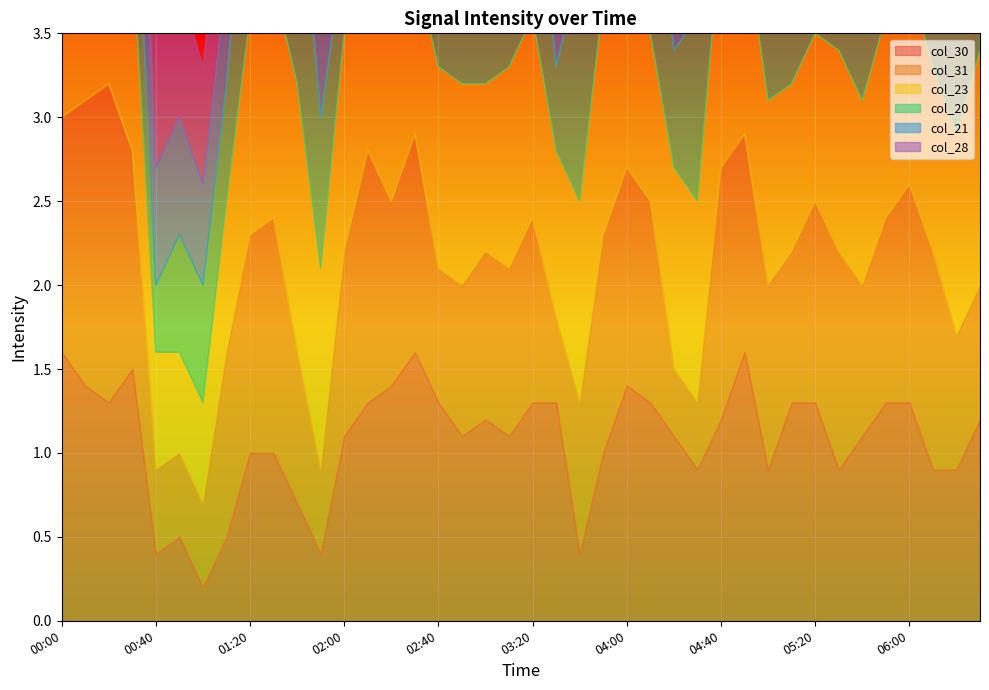

Which series ends up on top after the final intersection of col_28 and col_23?

col_28